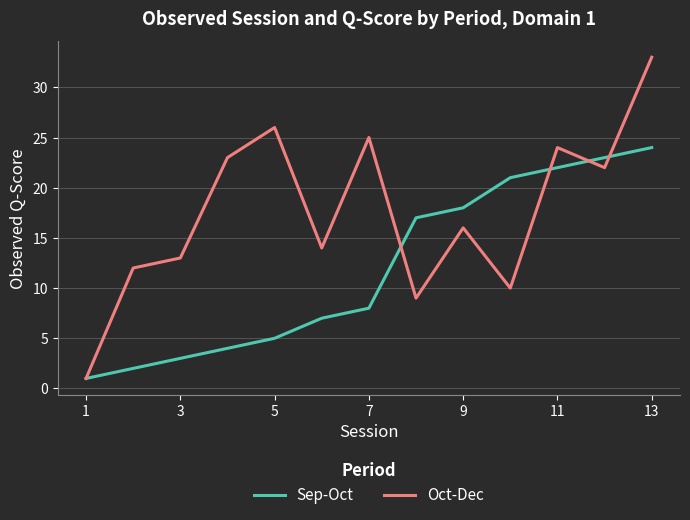

Which series has the largest total across all categories?

Oct-Dec